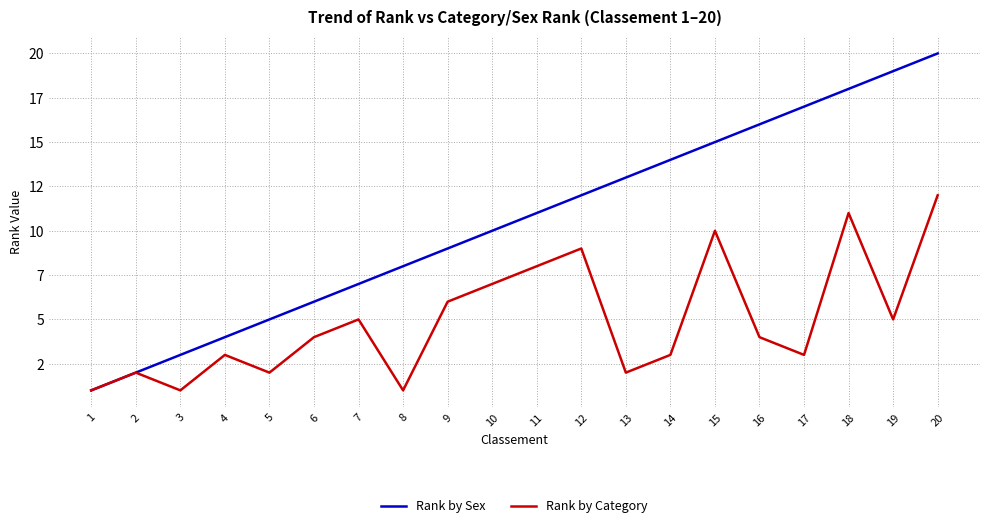

Does the chart display data point markers on the line(s)?

No